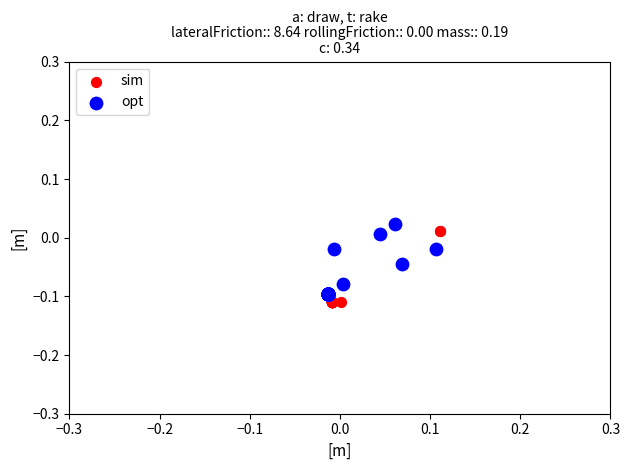

What are all the series names shown in the legend?

sim, opt